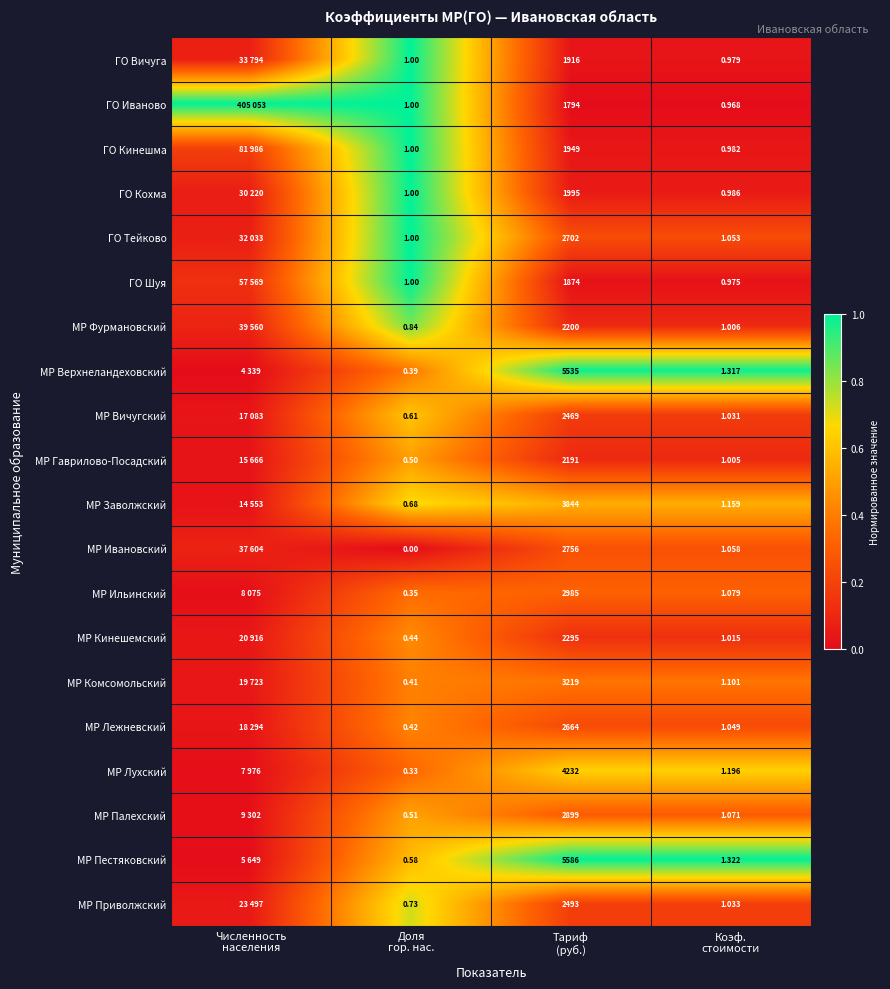

Is the value of МР Кинешемский at Доля гор. нас. greater than the value of МР Верхнеландеховский at Доля гор. нас.?

Yes